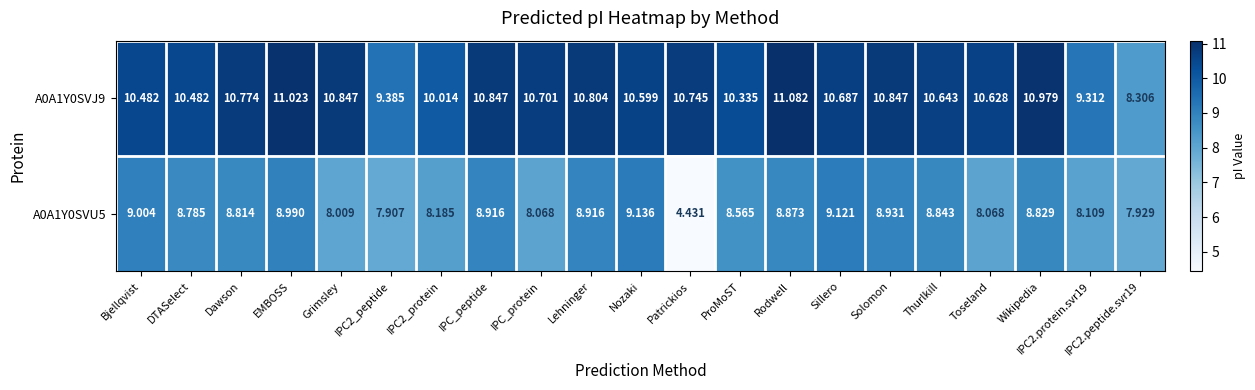

Where does the A0A1Y0SVU5 series first go above 8?

Bjellqvist